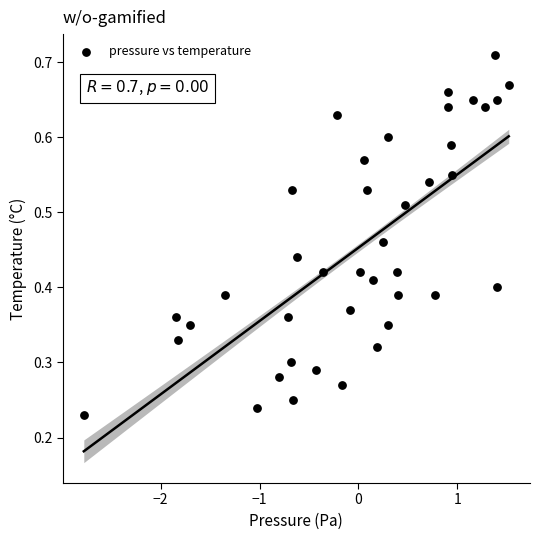

What is the range of X values (max minus min)?

4.3